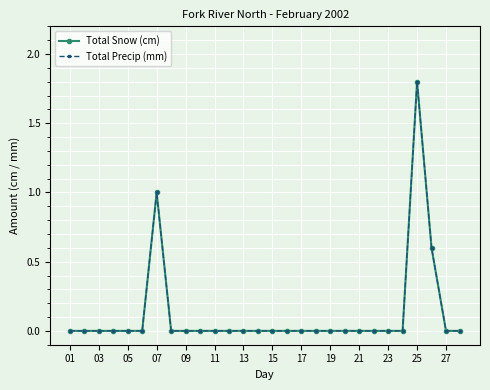

What is the maximum value for Total Precip (mm)?

1.8